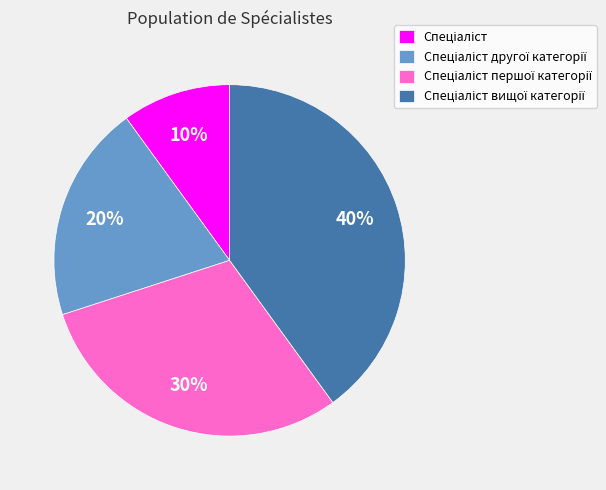

Does any single category account for the majority?

No